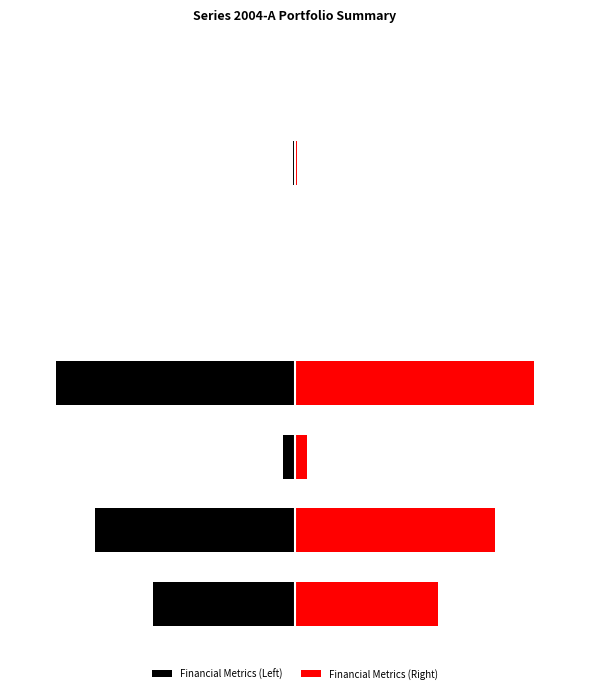

The value of Financial Metrics (Left) at 6 is -0.0. True or false?

True